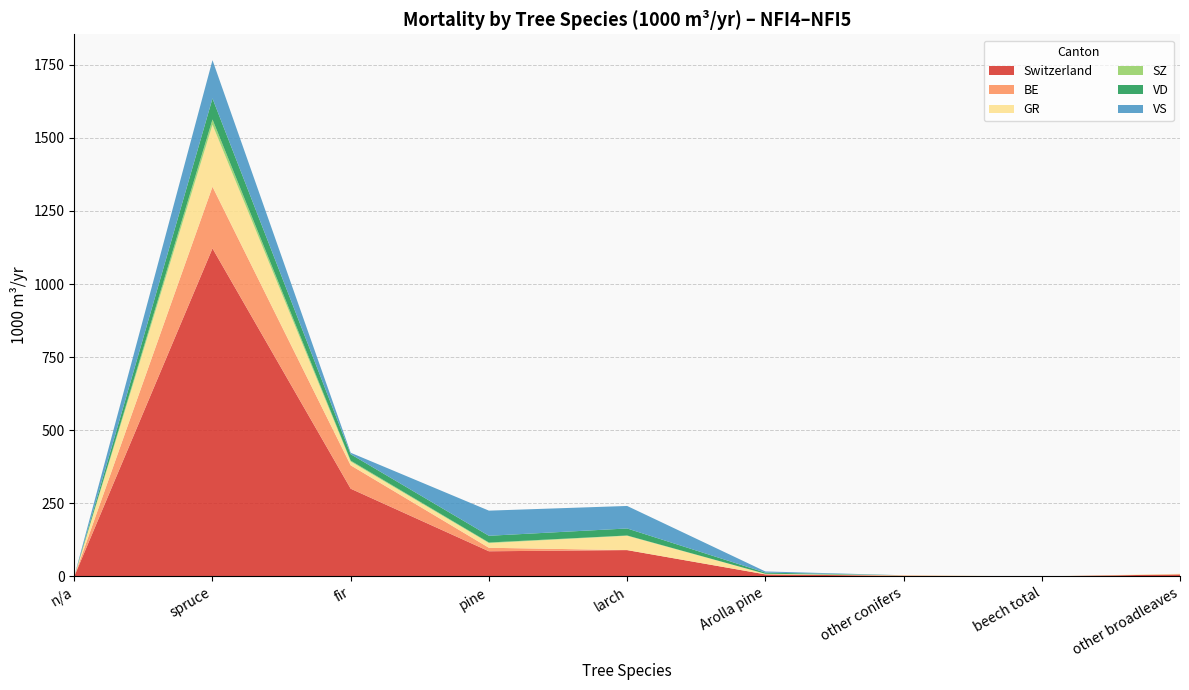

Reading left to right, extract all data points from this chart.

Switzerland: 0	1122	300	86	90	7	2	0	7
BE: 0	211	80	12	0	0	1	0	0
GR: 0	212	13	16	49	2	1	0	2
SZ: 0	18	3	2	1	0	0	0	0
VD: 0	72	22	23	24	4	0	0	0
VS: 0	131	5	86	77	4	0	0	0